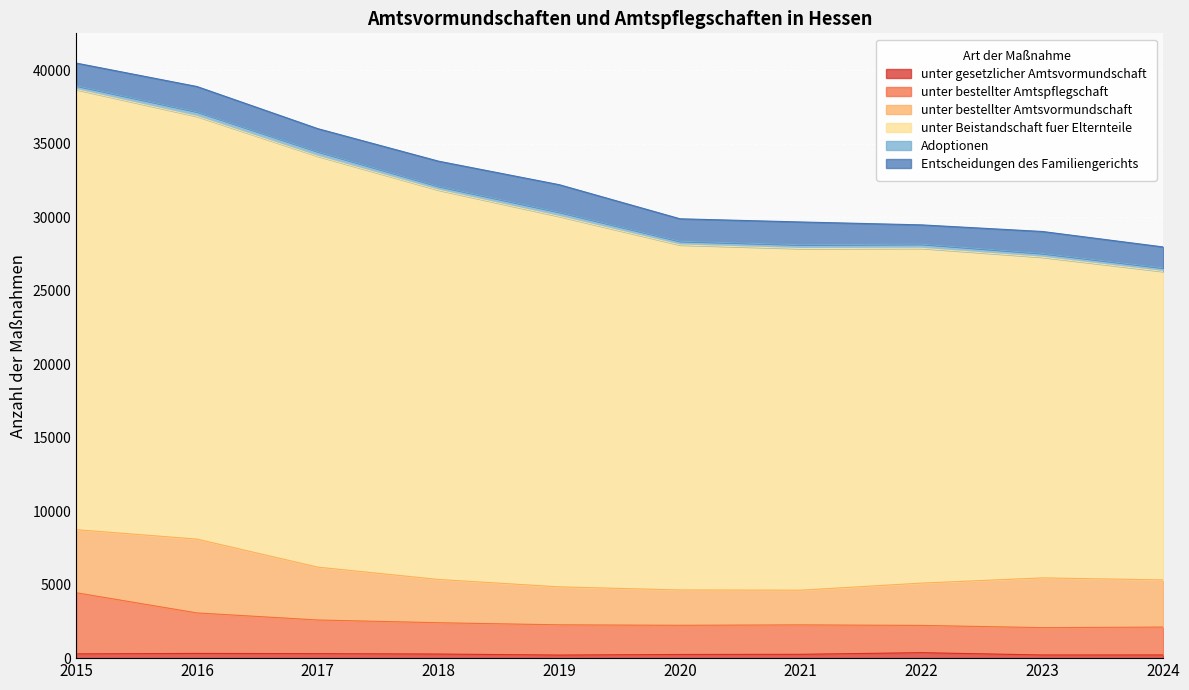

How many lines are shown in the chart?

6